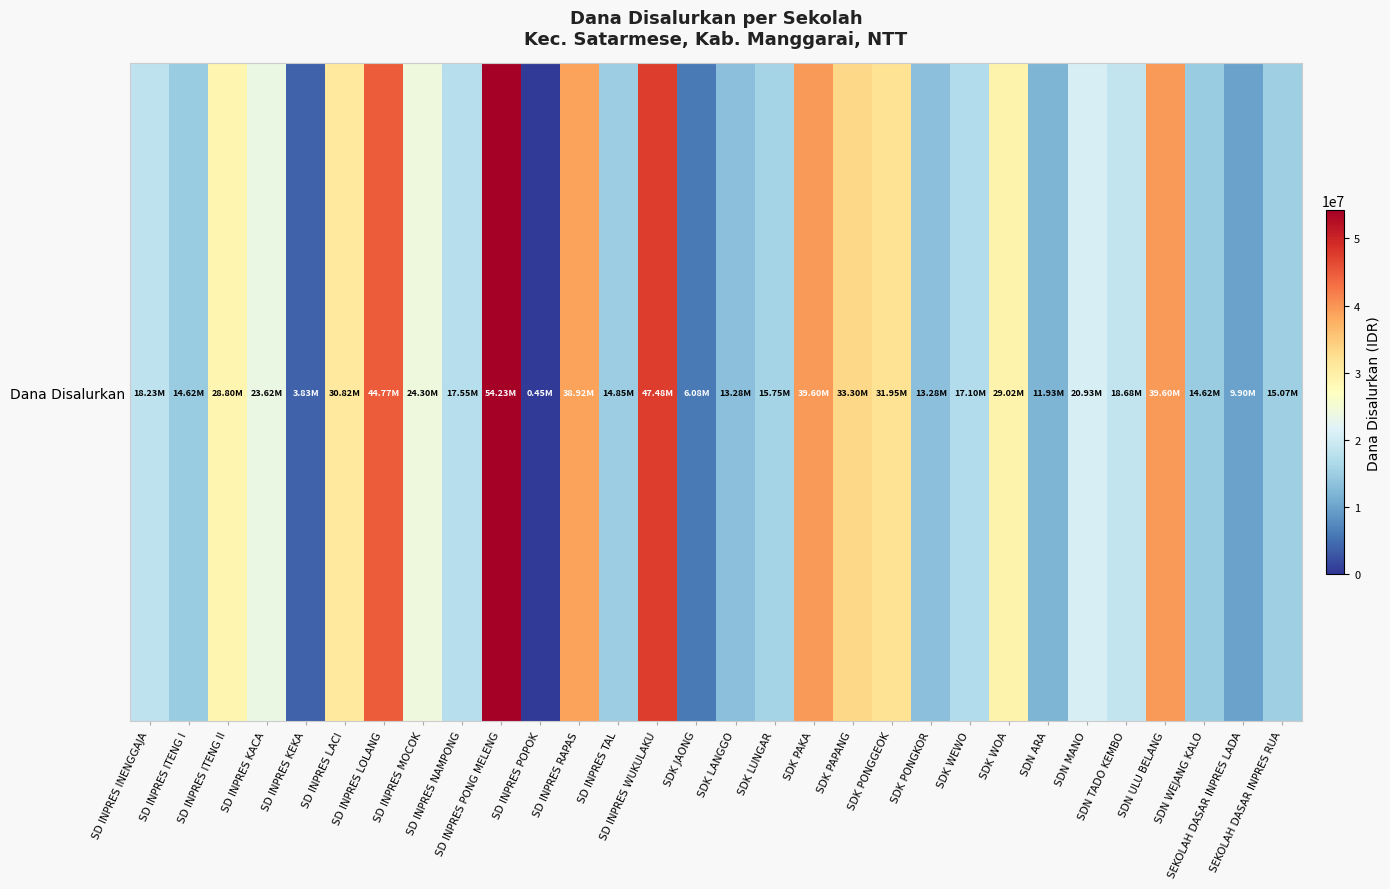

At which label is the value closest to 27337500?

SD INPRES ITENG II